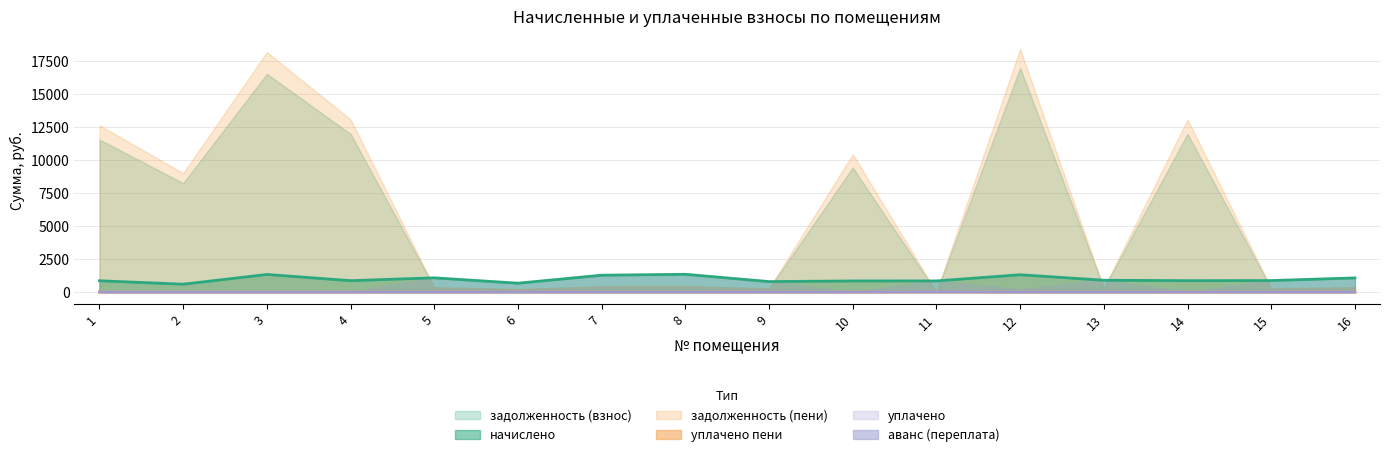

What is the total value across all series at 3?

36096.2